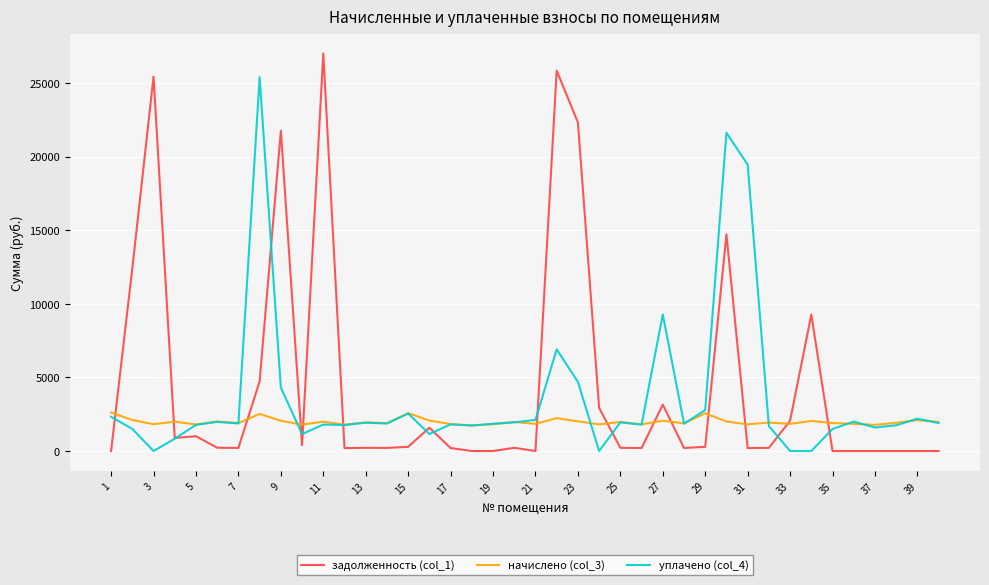

Does the chart have visible grid lines?

Yes